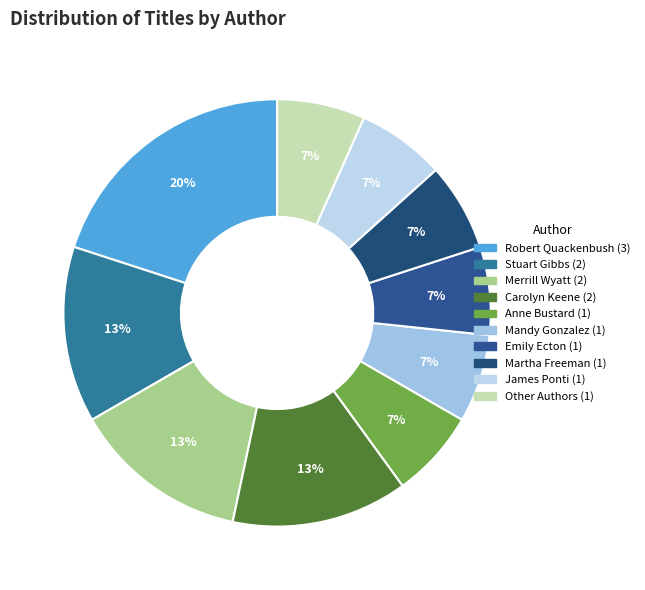

Count the number of slices in the pie.

10